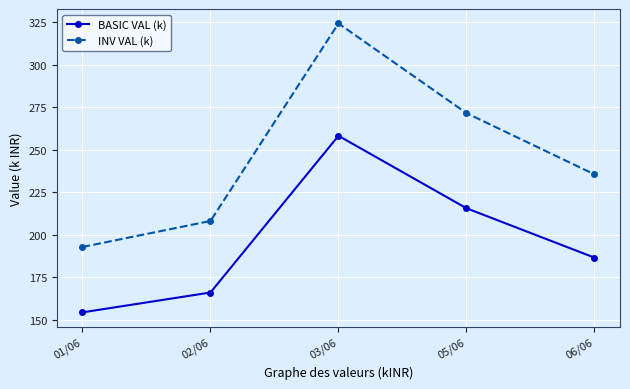

What is the difference between the maximum and minimum values in the INV VAL (k) series?

131.3